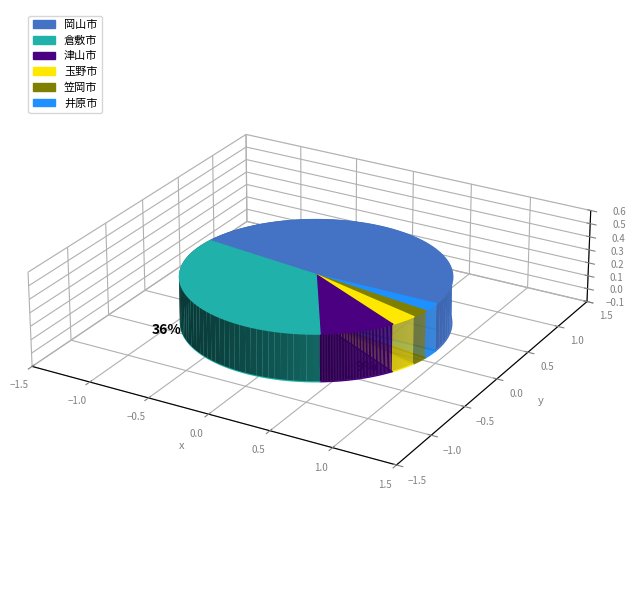

What is the largest slice in the pie chart?

岡山市